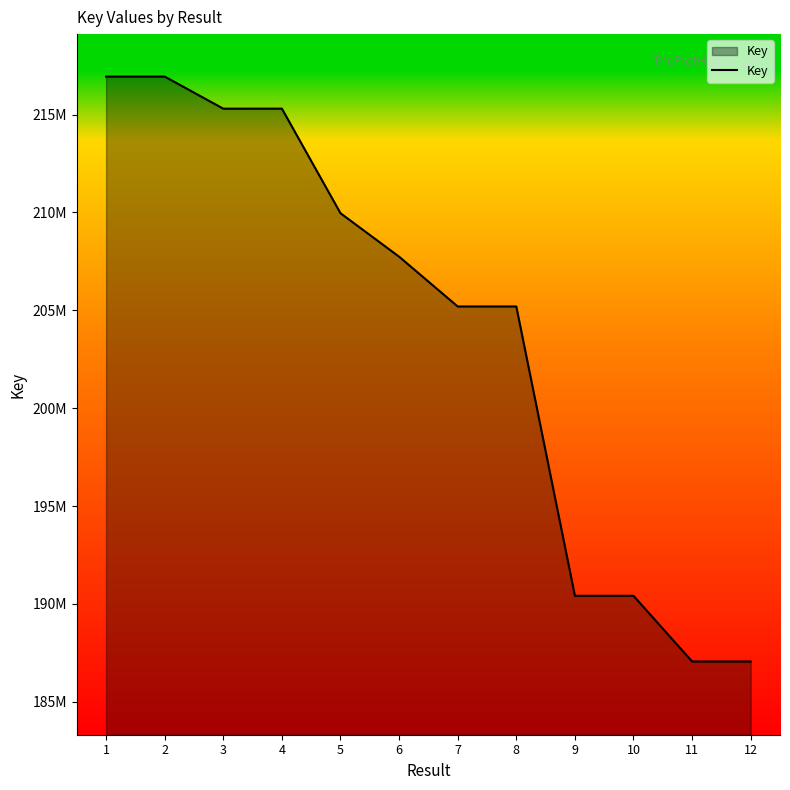

What is the change in value from 2 to 6?

-9201442